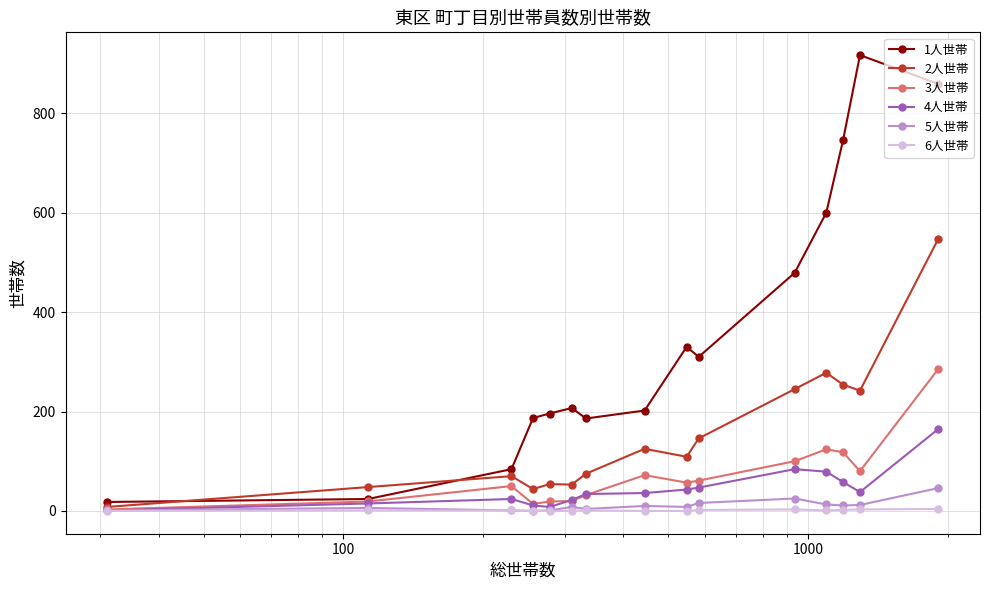

What is the maximum value shown in the chart?

917